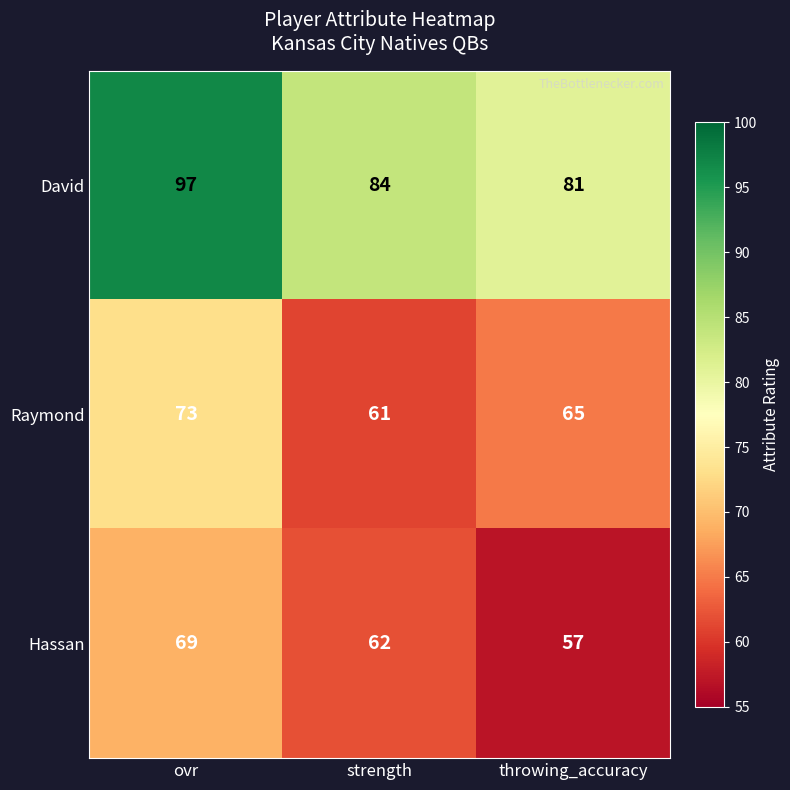

What is the average value of the Raymond series?

66